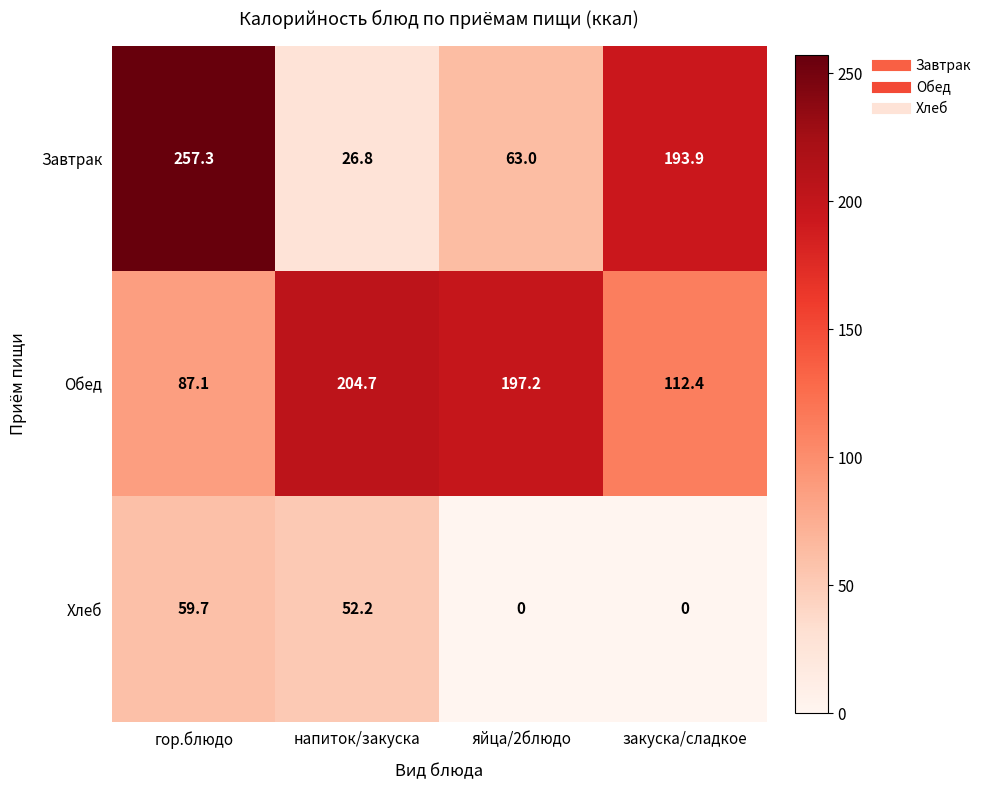

Which series has the widest spread of values?

Завтрак